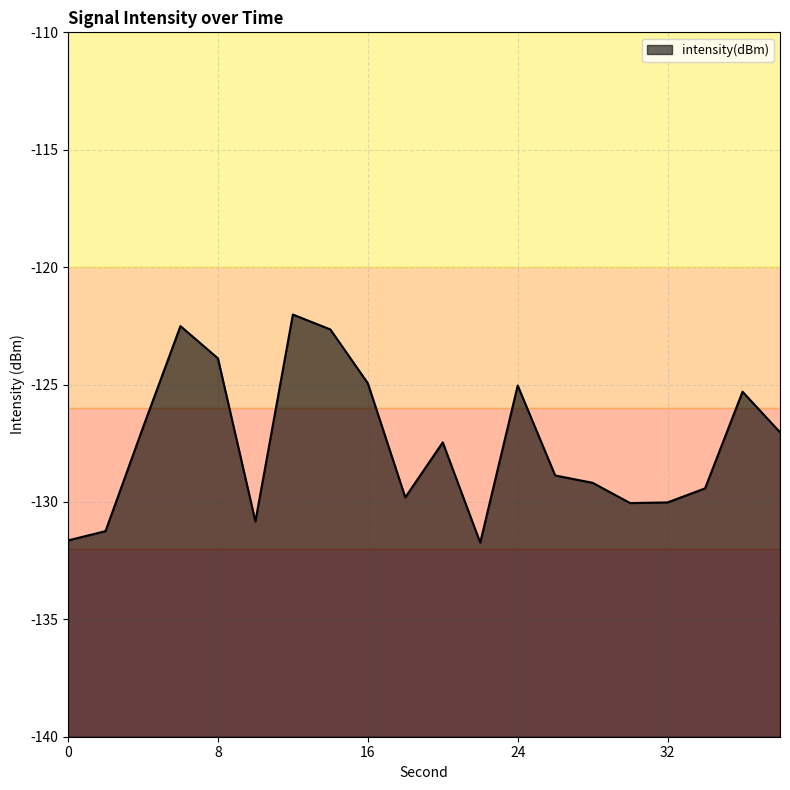

How many points are lower than both their immediate neighbors (excluding endpoints)?

4